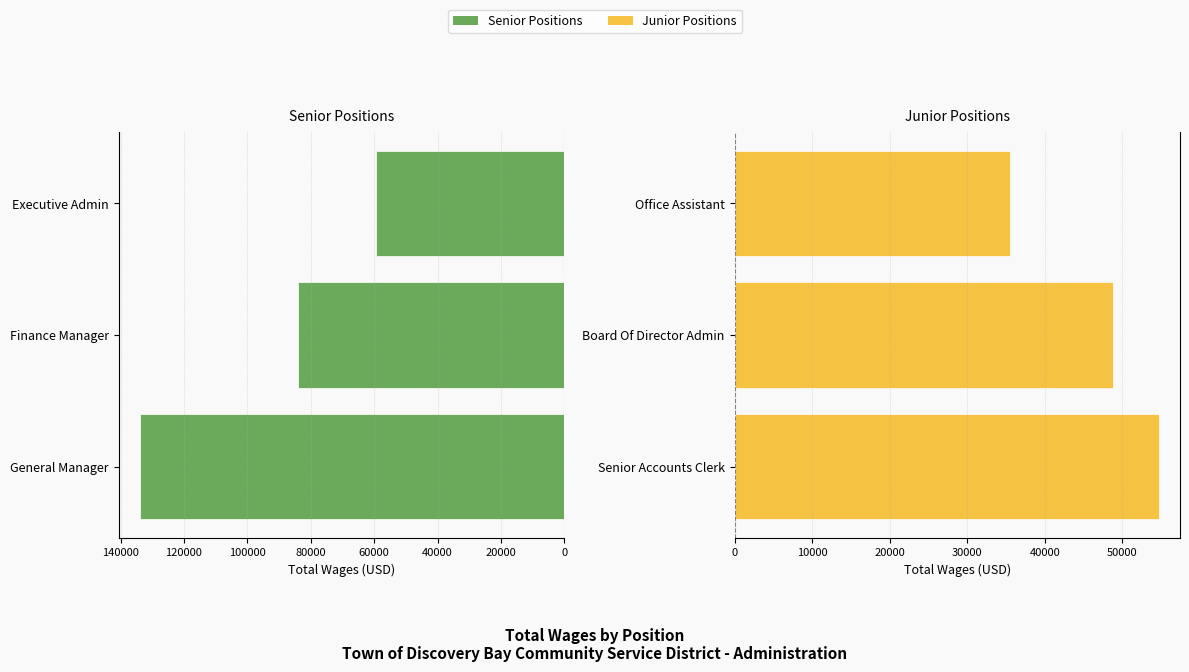

Count the Junior Positions values in the range 35524 to 54692.

3